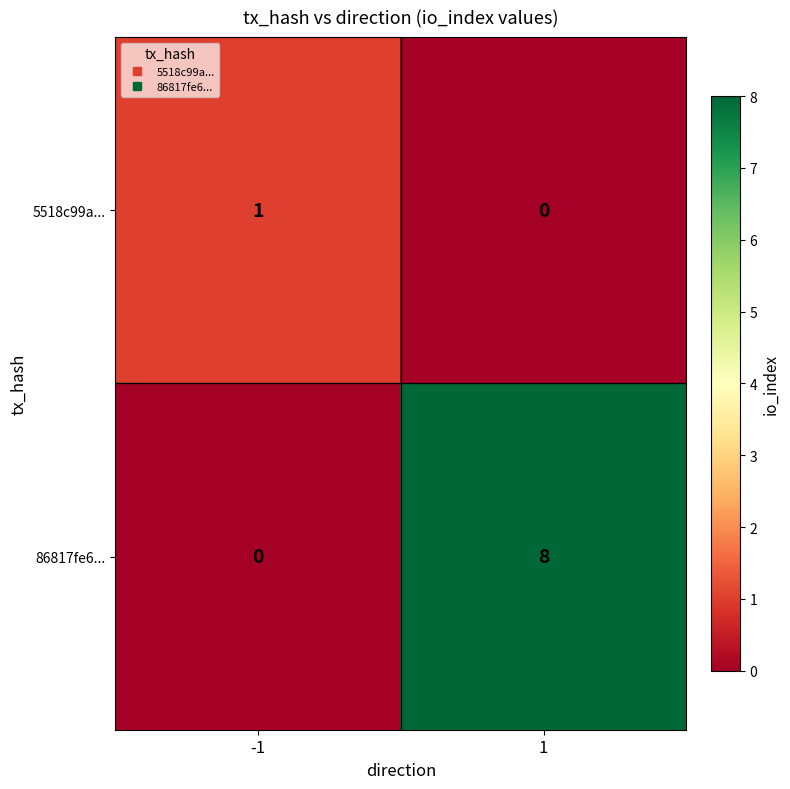

At how many categories does at least one series exceed 3?

1